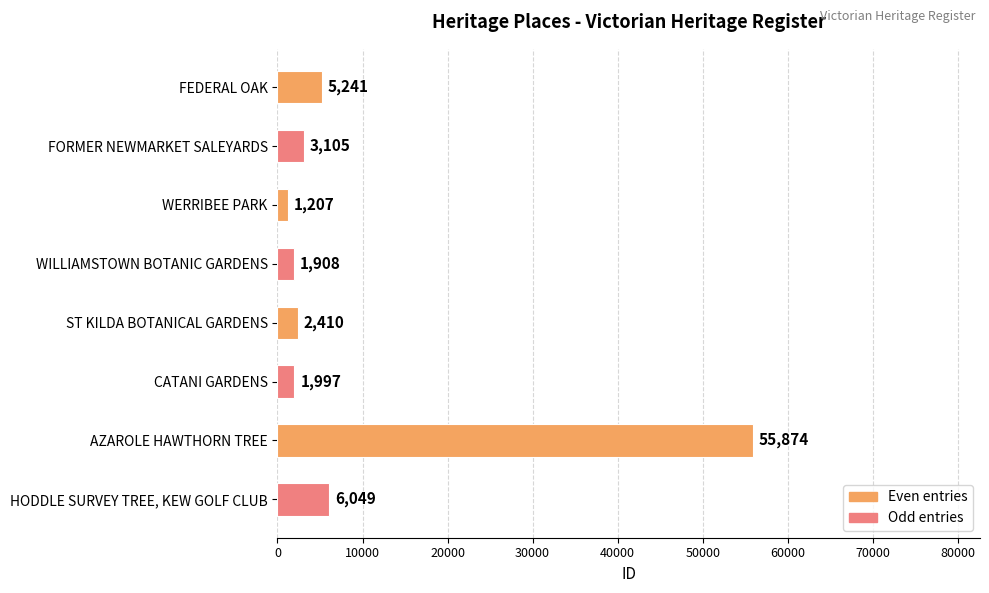

Reading top to bottom, extract all data points from this chart.

5241	3105	1207	1908	2410	1997	55874	6049